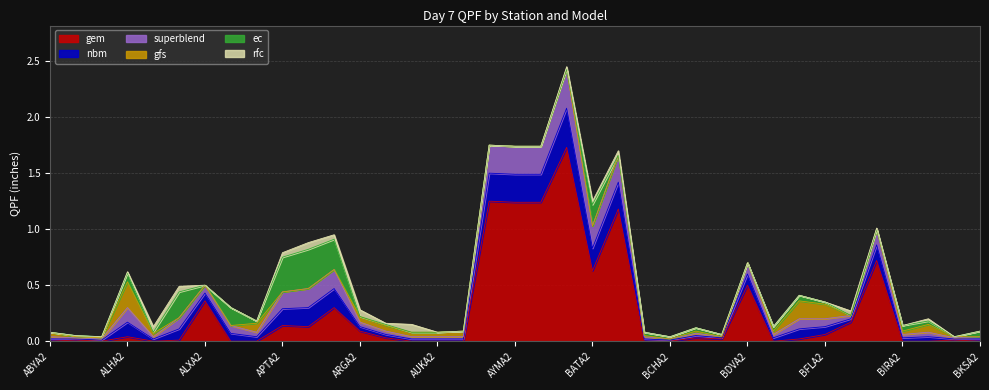

True or false: nbm and superblend intersect in this chart.

False